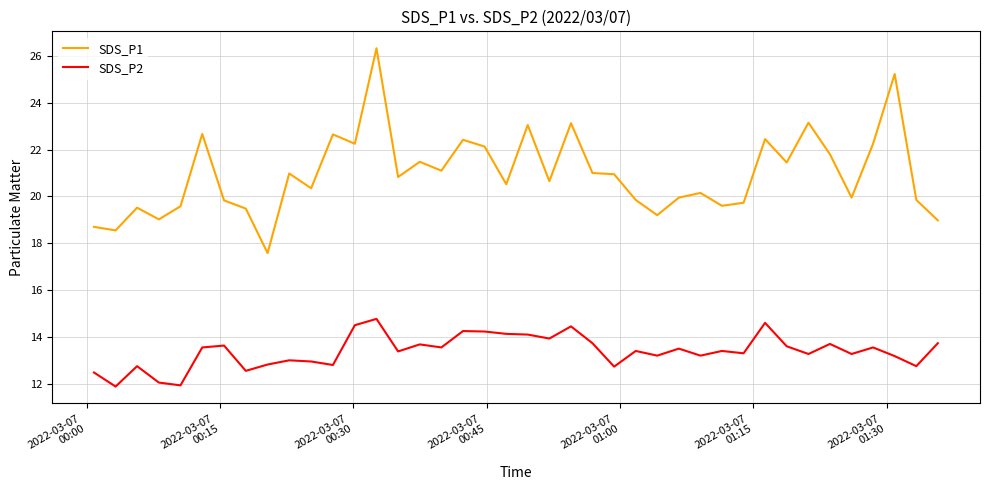

Which series has the largest total across all categories?

SDS_P1